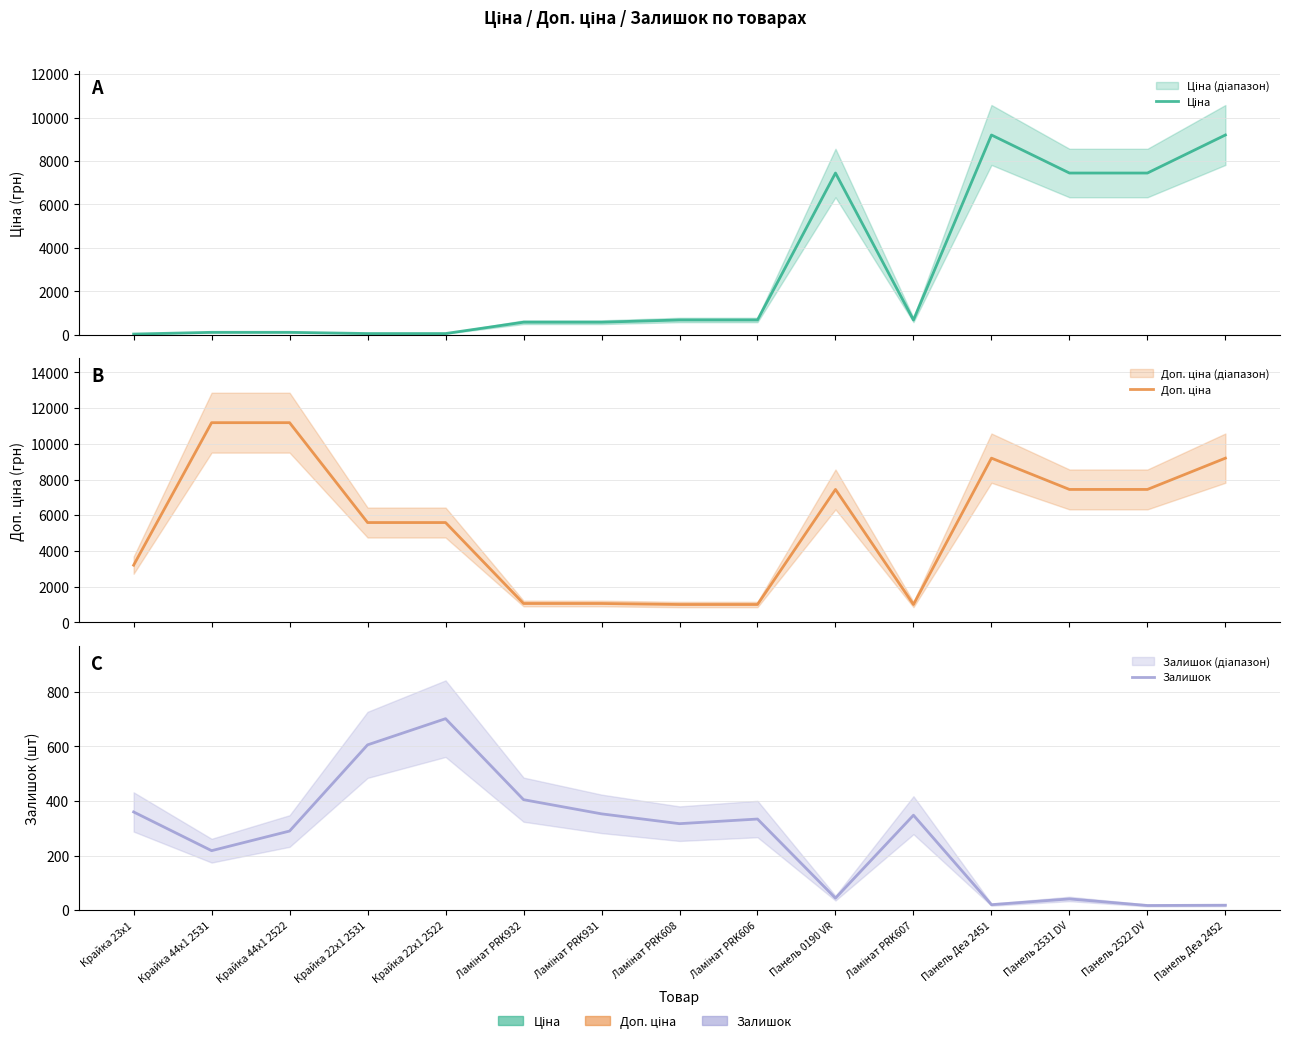

List the series in order of their overall mean, highest first.

Доп. ціна, Ціна, Залишок